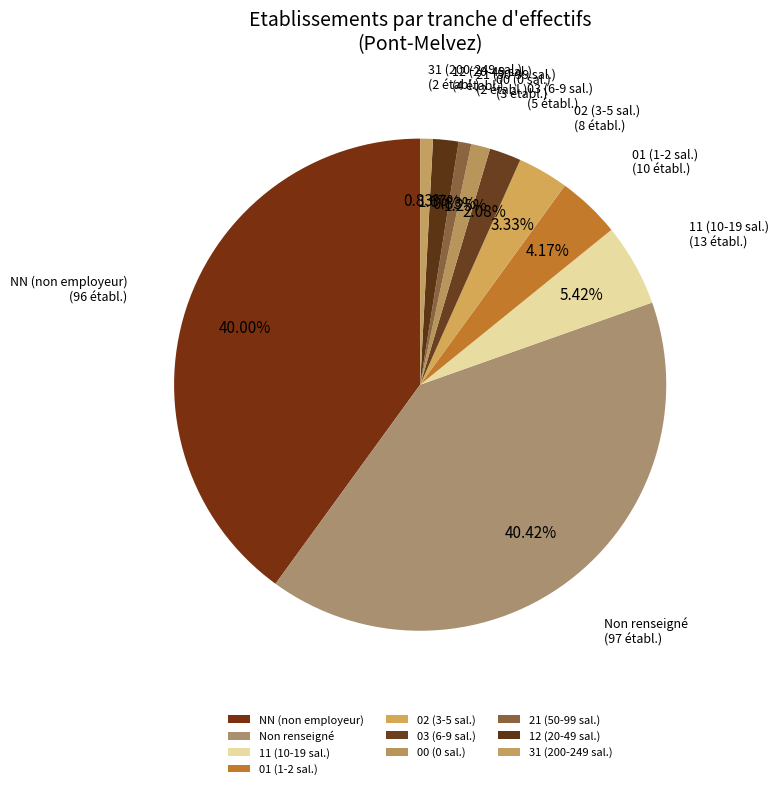

Does 03 (6-9 sal.) represent more than half of the total?

No